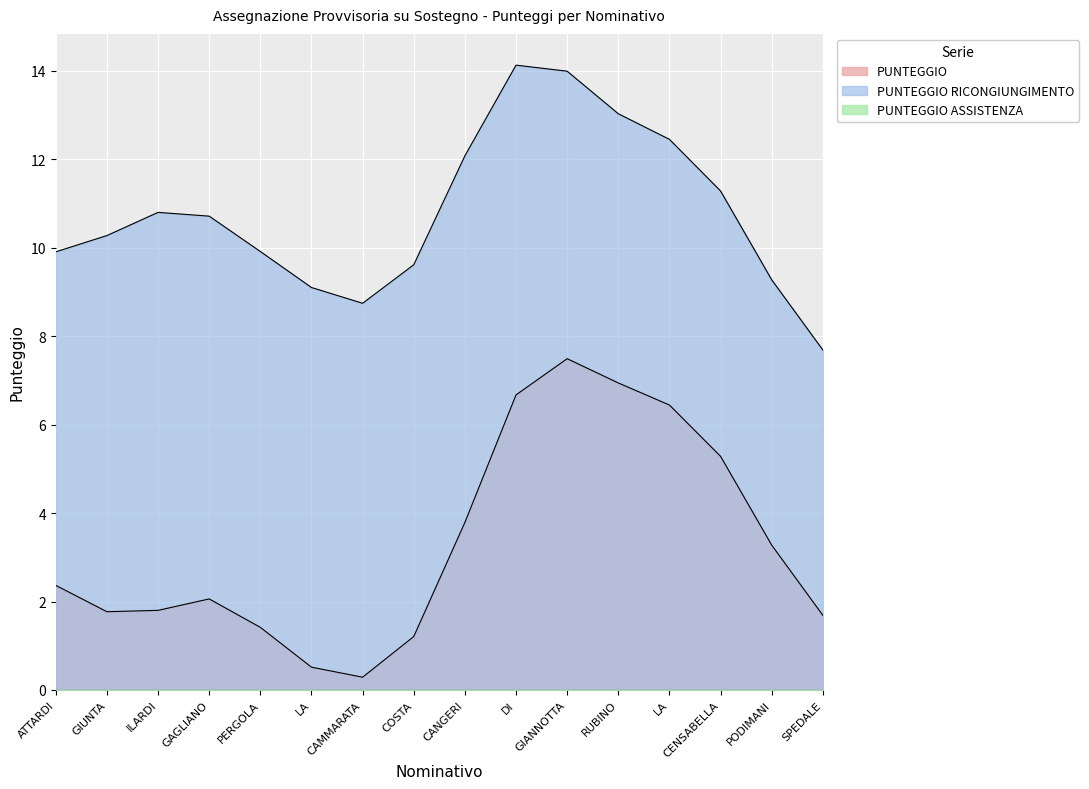

How many interior local valleys does the PUNTEGGIO RICONGIUNGIMENTO series have?

3